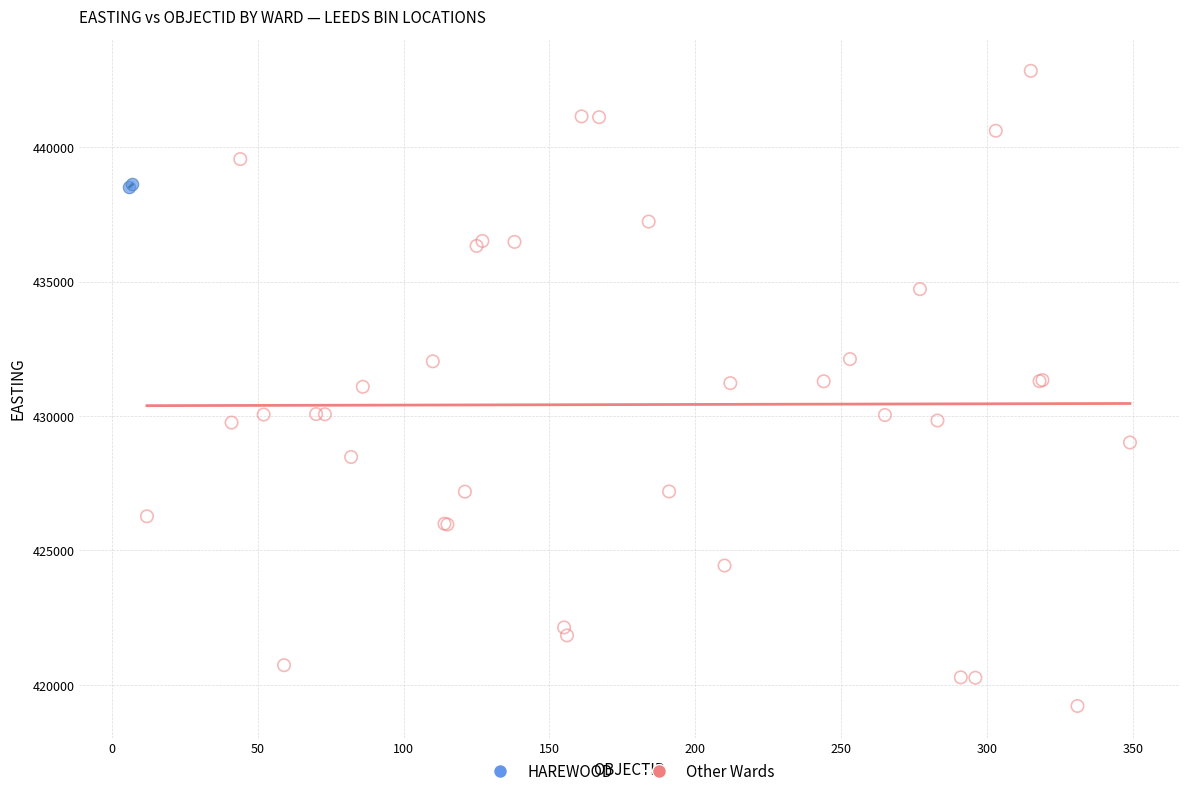

Which series has the largest Y range (max minus min)?

Other Wards